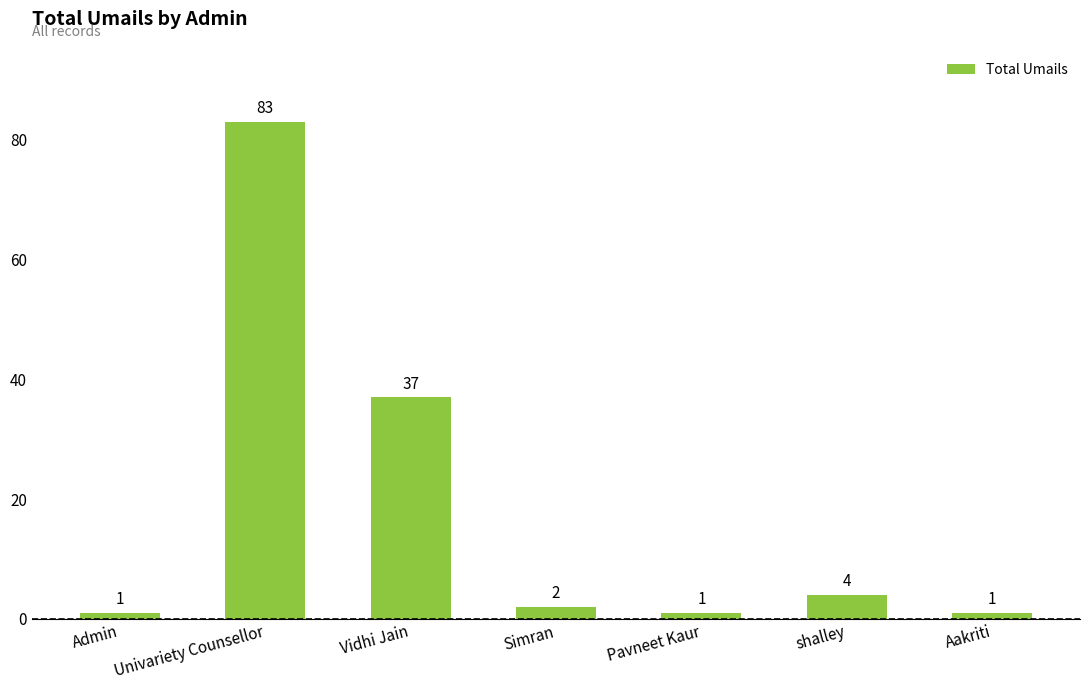

What is the change in value from Simran to shalley?

+2